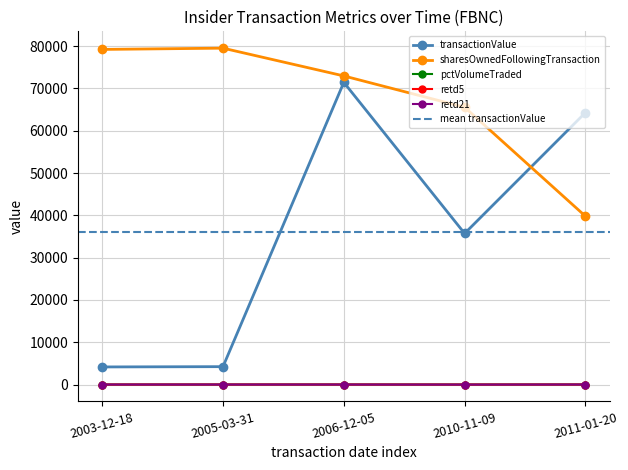

Reading left to right, what are all the values shown in this chart?

transactionValue: 2003-12-18=4160	2005-03-31=4227	2006-12-05=71434	2010-11-09=35717	2011-01-20=64290
sharesOwnedFollowingTransaction: 2003-12-18=79224	2005-03-31=79524	2006-12-05=72958	2010-11-09=65552	2011-01-20=39792
pctVolumeTraded: 2003-12-18=0	2005-03-31=0	2006-12-05=7	2010-11-09=4	2011-01-20=8
retd5: 2003-12-18=-2	2005-03-31=2	2006-12-05=0	2010-11-09=-6	2011-01-20=1
retd21: 2003-12-18=3	2005-03-31=1	2006-12-05=0	2010-11-09=-12	2011-01-20=8